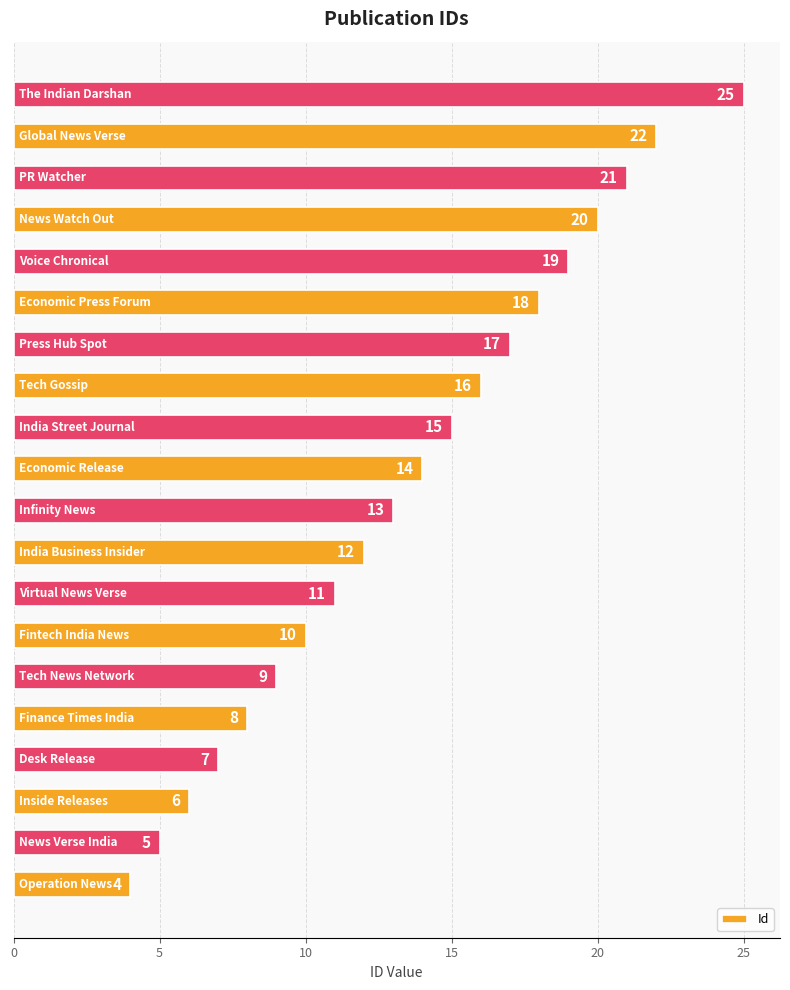

What is the difference between the maximum and minimum values?

21